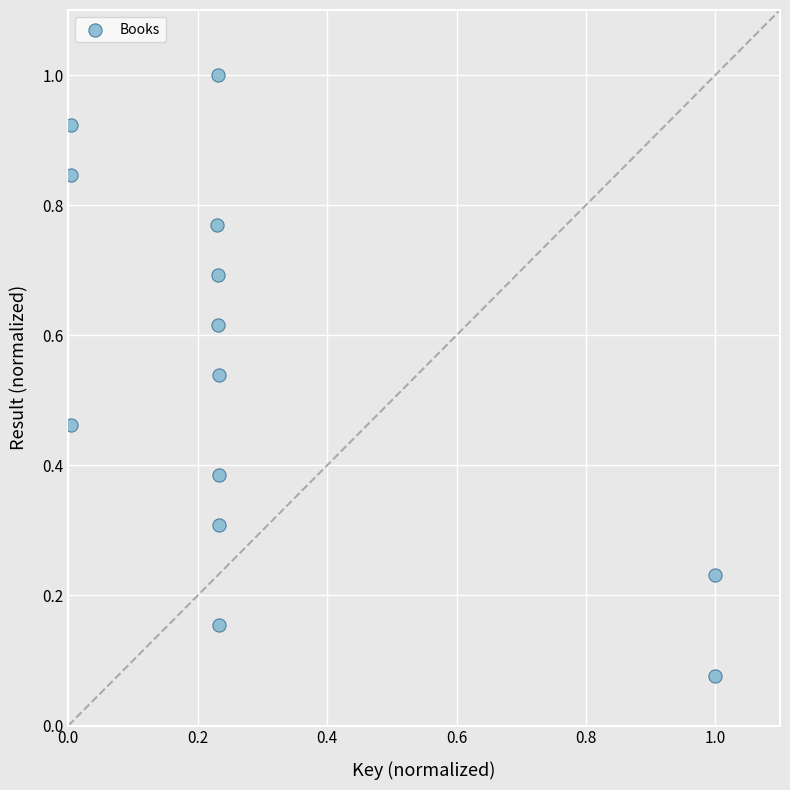

What is the range of X values (max minus min)?

1.0